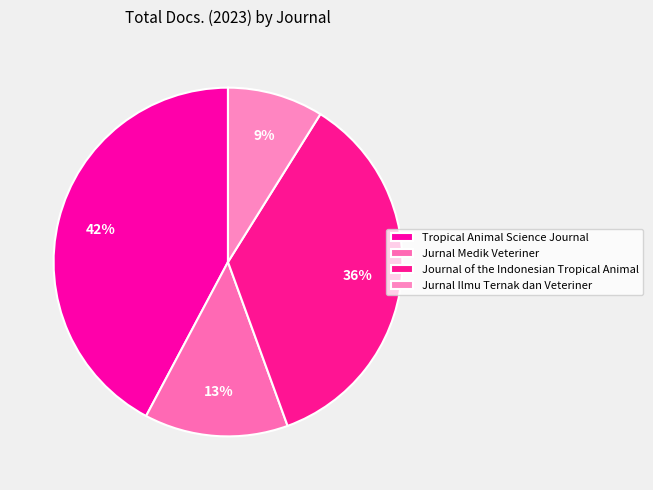

To the nearest percent, what is the average slice percentage?

25%